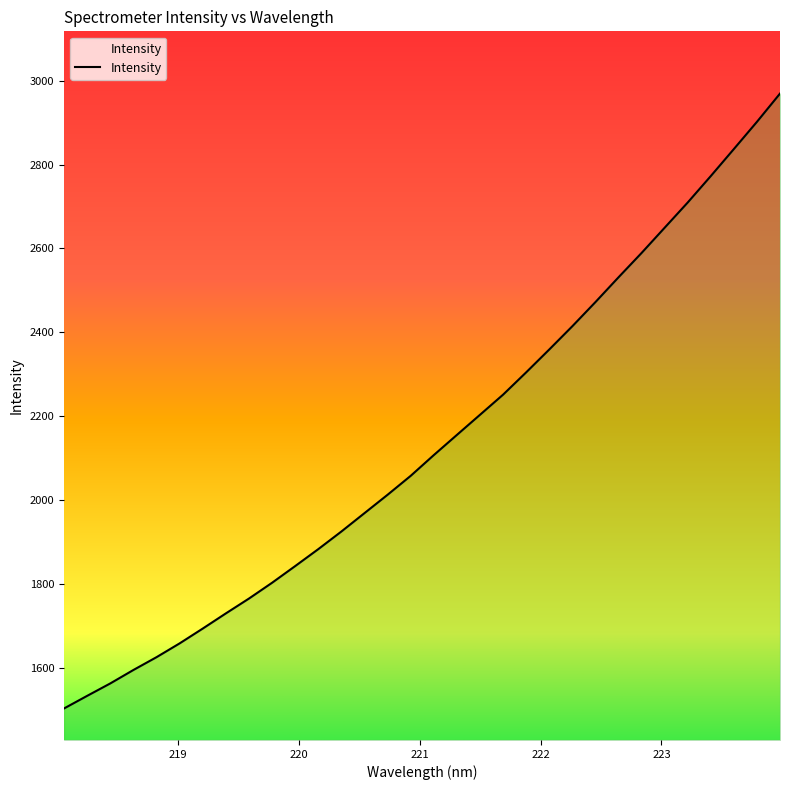

What is the difference between the maximum and minimum values?

1466.5